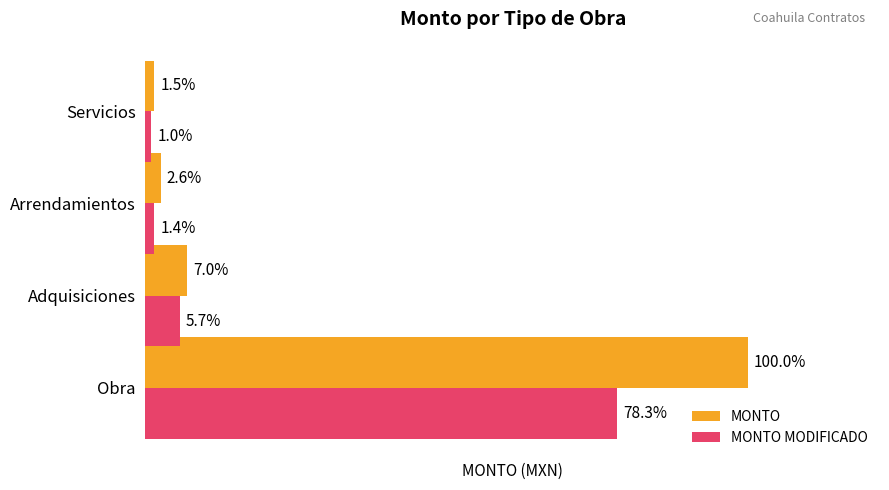

List the series in order of their peak value, highest first.

MONTO, MONTO MODIFICADO